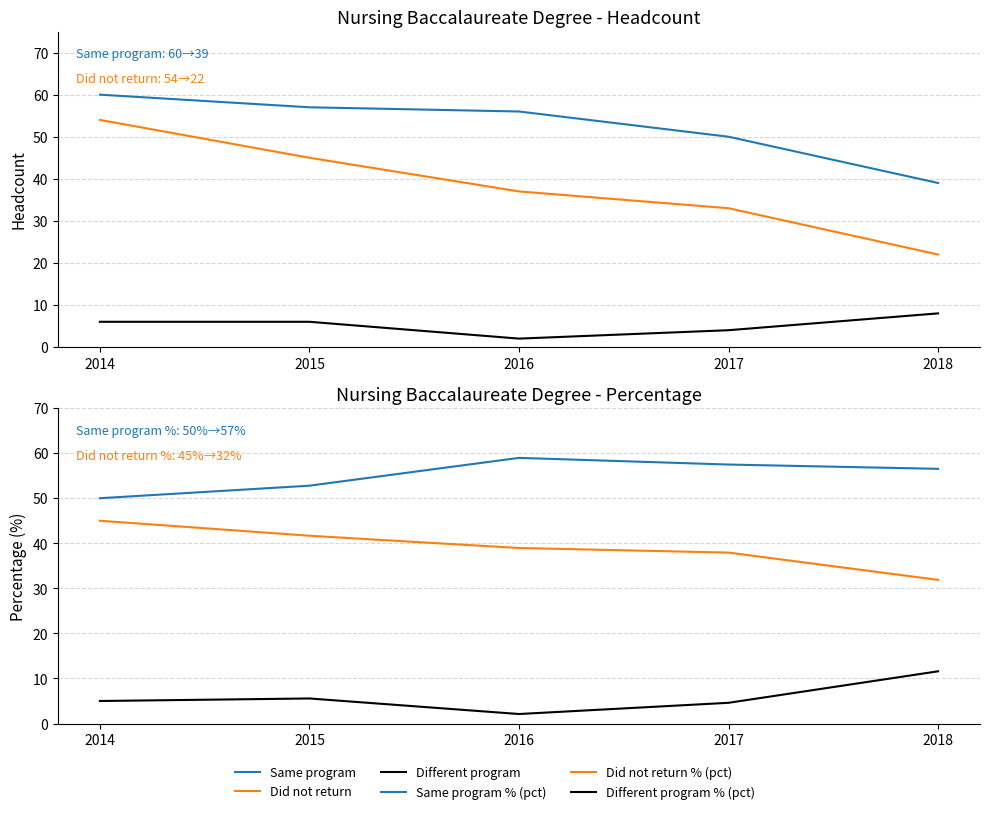

Which series has the largest range (max minus min)?

Did not return